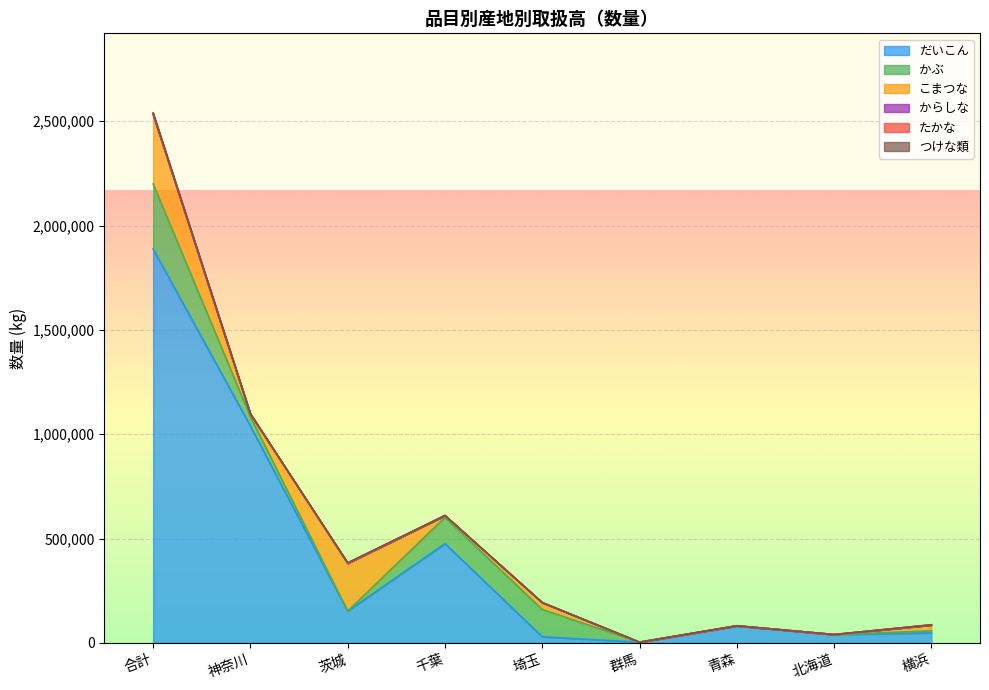

True or false: たかな and つけな類 intersect in this chart.

False